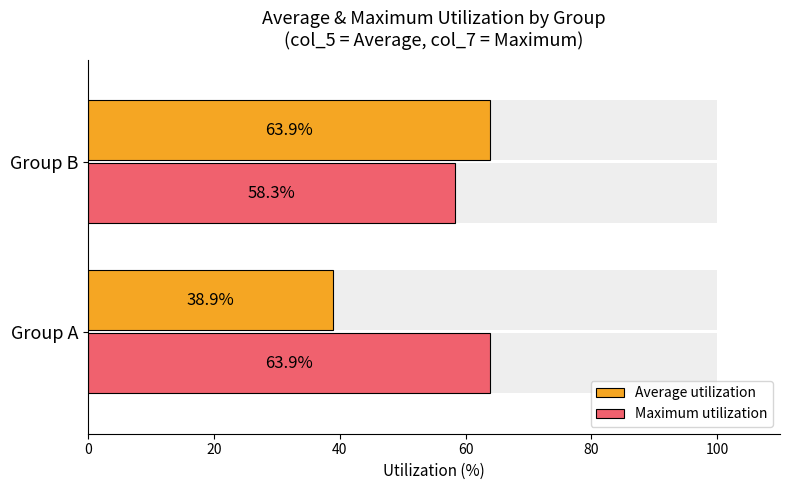

Between 20 and 0, which is larger?

20